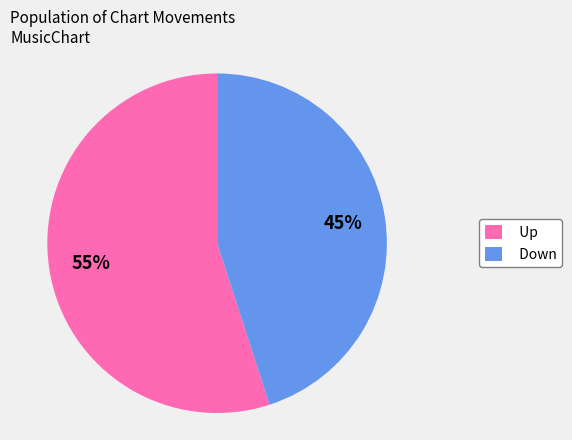

True or false: Down accounts for 55% of the total.

False